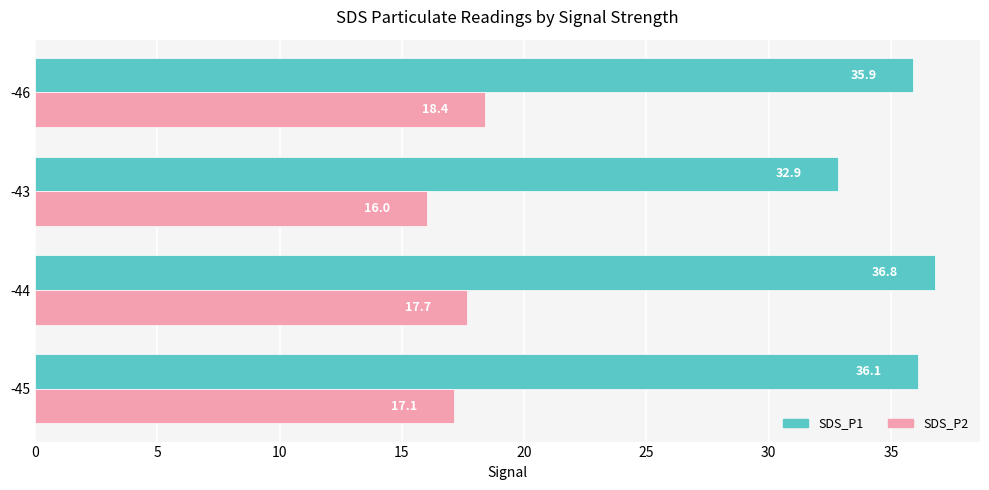

Where is SDS_P1 nearest to the value 34?

-43